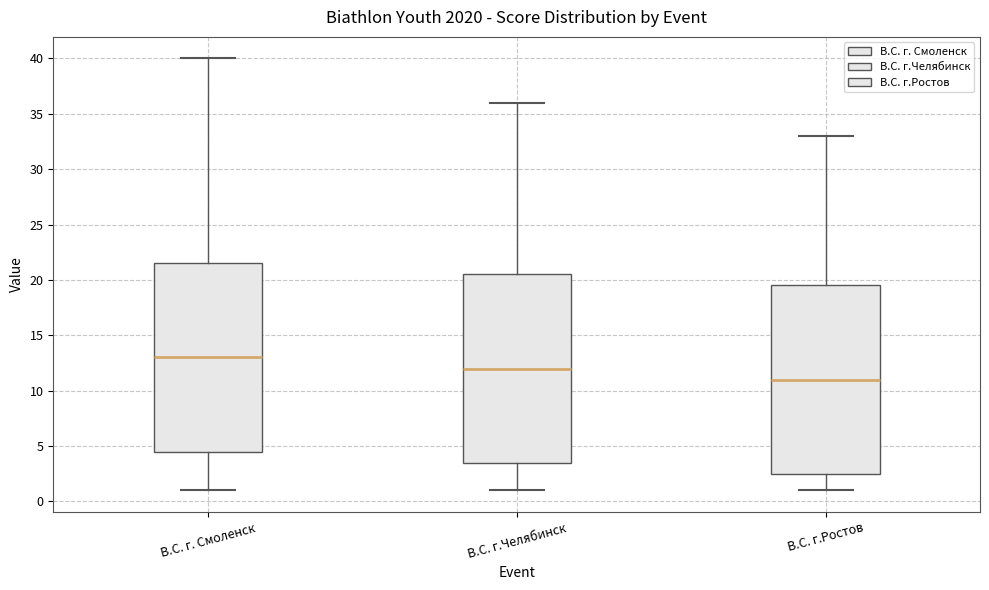

Reading left to right, read every box against the y-axis: the position of its median line, the range the box covers, and the ends of its whiskers. The values are not printed on the chart, so give them approximately, as read against the axis.

В.С. г. Смоленск: median 13.0, box 4.5 to 21.5, whiskers 1.0 to 40.0
В.С. г.Челябинск: median 12.0, box 3.5 to 20.5, whiskers 1.0 to 36.0
В.С. г.Ростов: median 11.0, box 2.5 to 19.5, whiskers 1.0 to 33.0